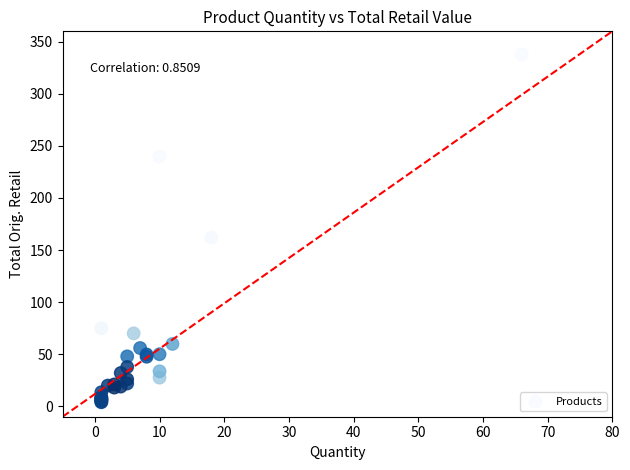

What Y value in the scatter plot is closest to 170?

162.0